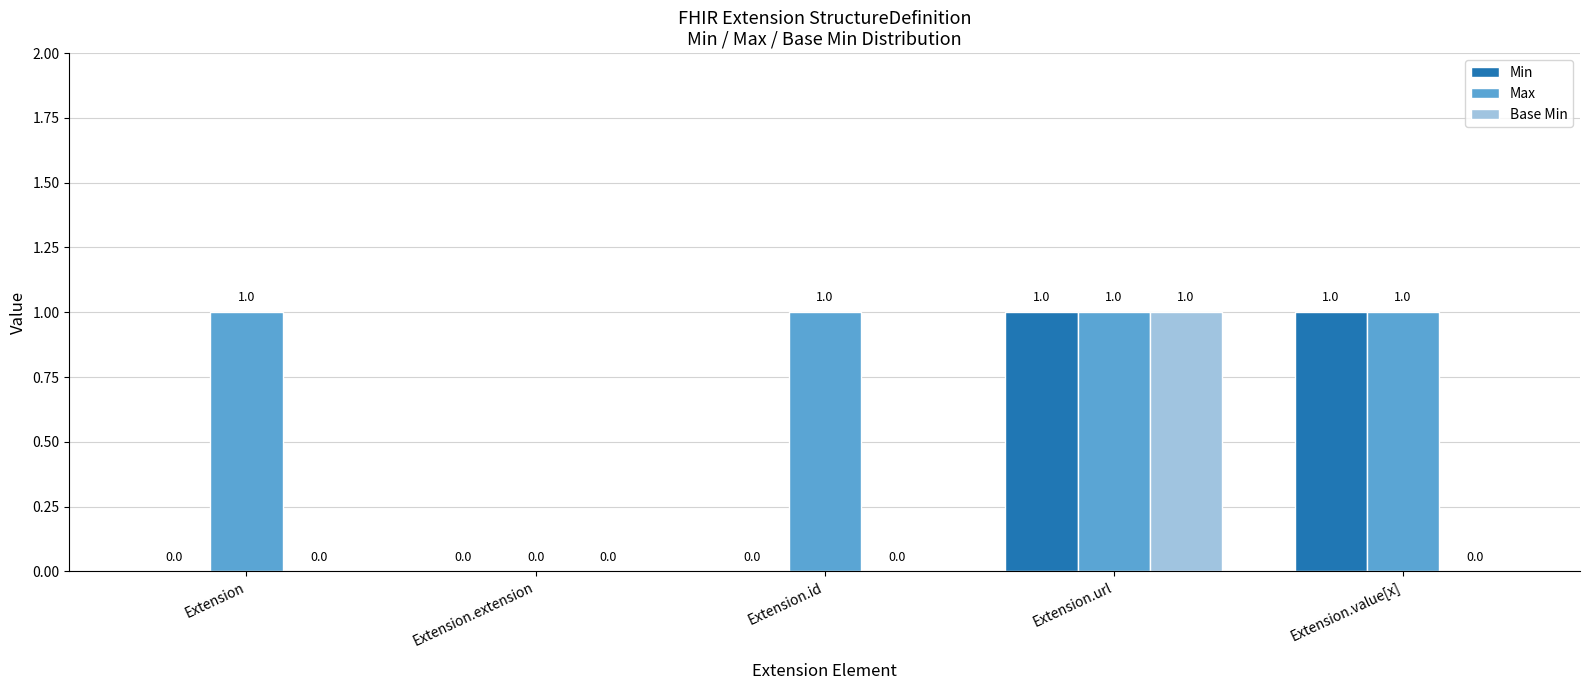

Reading right to left, list all the values displayed in this chart.

Min: 1	1	0	0	0
Max: 1	1	1	0	1
Base Min: 0	1	0	0	0